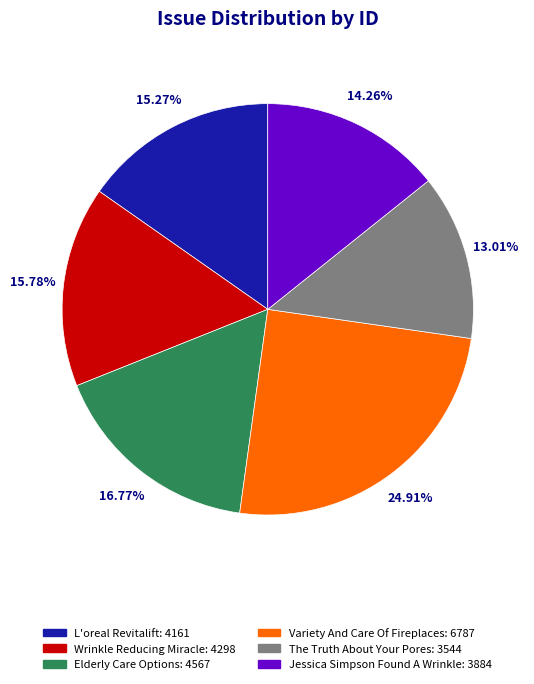

Is Variety And Care Of Fireplaces the majority of the pie?

No